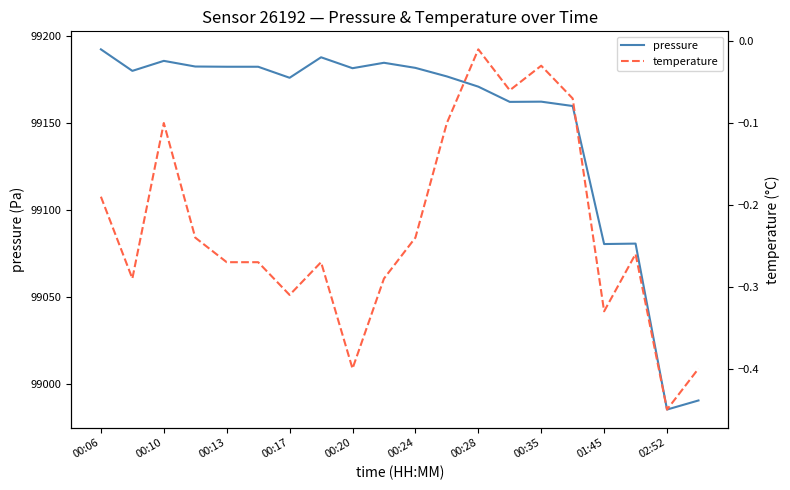

Read the temperature value at 17.

-0.3